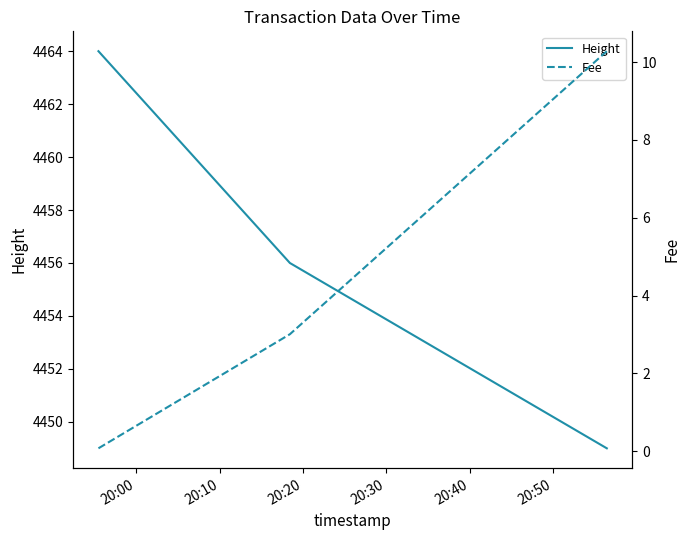

What is the maximum value for Height?

4464